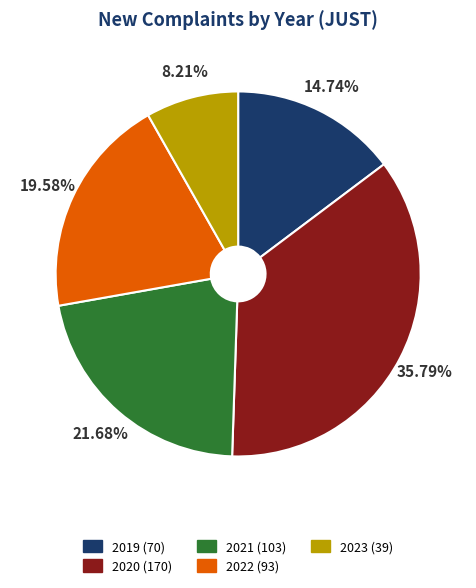

To the nearest percent, what is the difference between the largest and smallest slice percentages?

28%